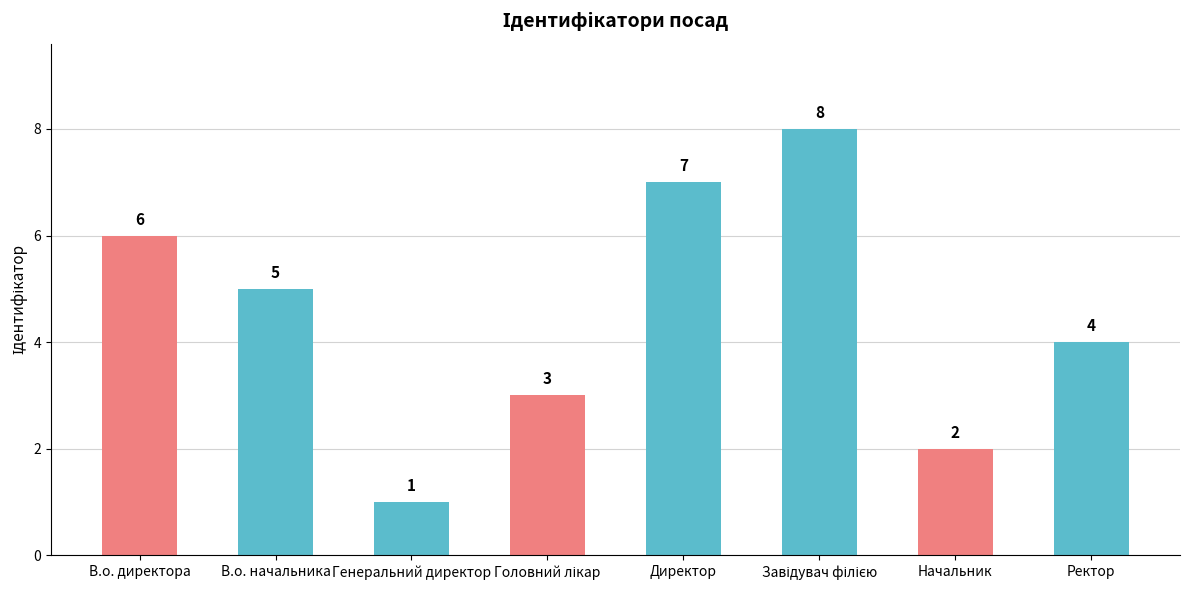

What is the difference between the maximum and minimum values?

7